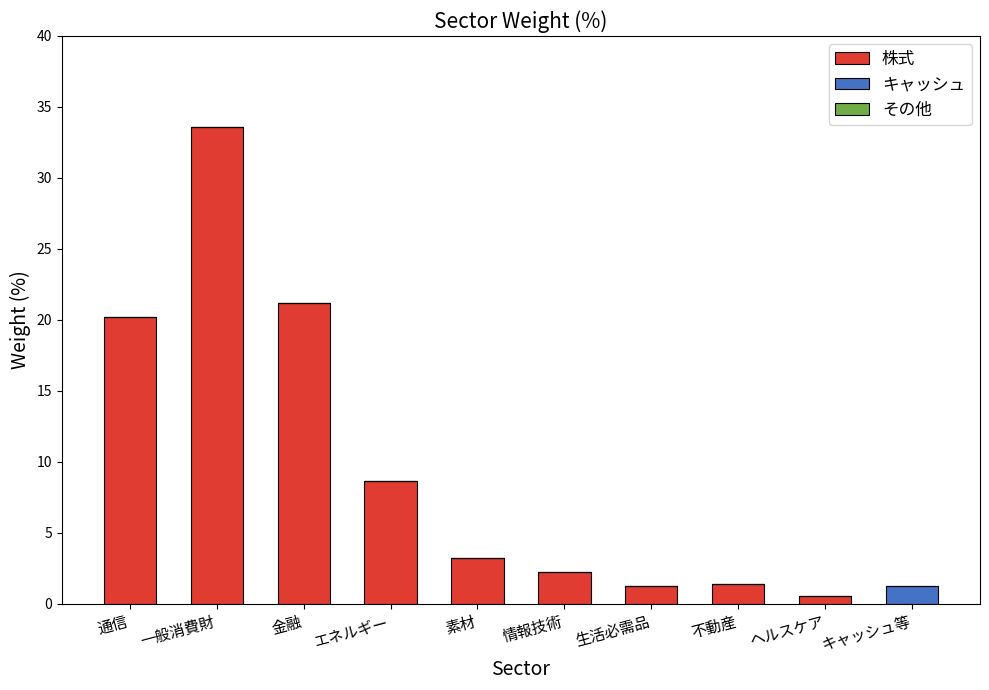

At which label is 株式 closest to 16?

通信